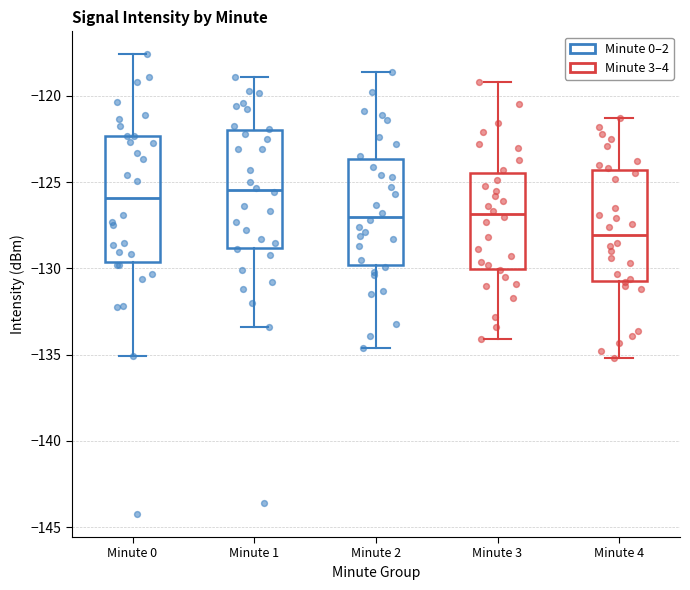

Reading left to right, transcribe this box plot: for each box, give where its median line is, the range the box spans, and where its two whiskers end, as read against the y-axis. The values are not printed on the chart, so give them approximately, as read against the axis.

Minute 0: median -126.0, box -129.5 to -122.5, whiskers -135.0 to -117.5
Minute 1: median -125.5, box -129.0 to -122.0, whiskers -133.5 to -119.0
Minute 2: median -127.0, box -130.0 to -123.5, whiskers -134.5 to -118.5
Minute 3: median -127.0, box -130.0 to -124.5, whiskers -134.0 to -119.0
Minute 4: median -128.0, box -130.5 to -124.5, whiskers -135.0 to -121.5